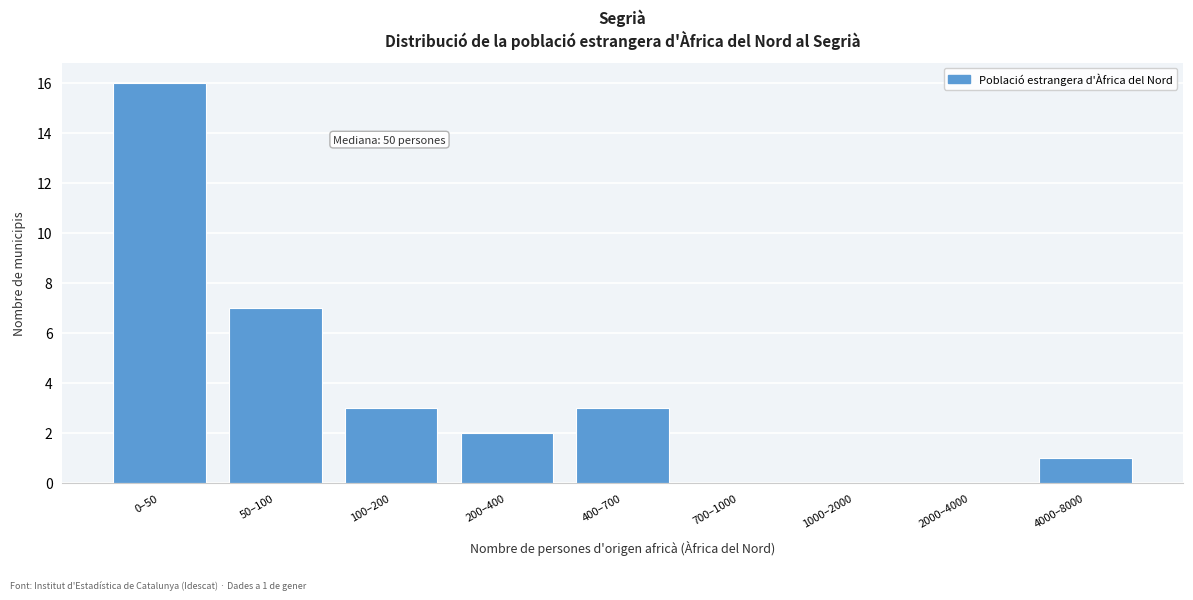

Reading left to right, list all the values displayed in this chart.

0–50=16	50–100=7	100–200=3	200–400=2	400–700=3	700–1000=0	1000–2000=0	2000–4000=0	4000–8000=1